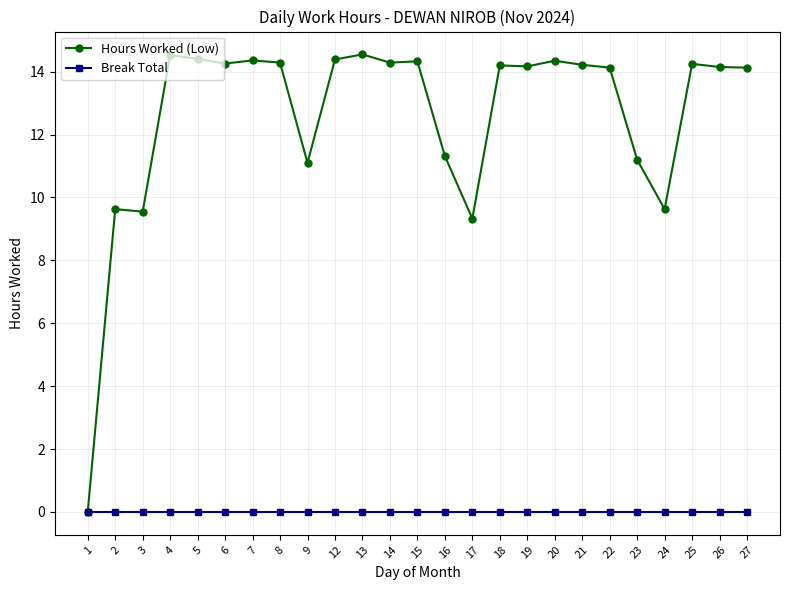

Where is Hours Worked (Low) nearest to the value 7?

17